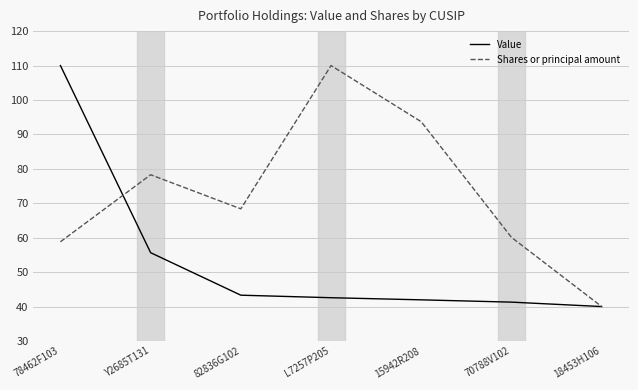

What is the minimum value shown in the chart?

40.0